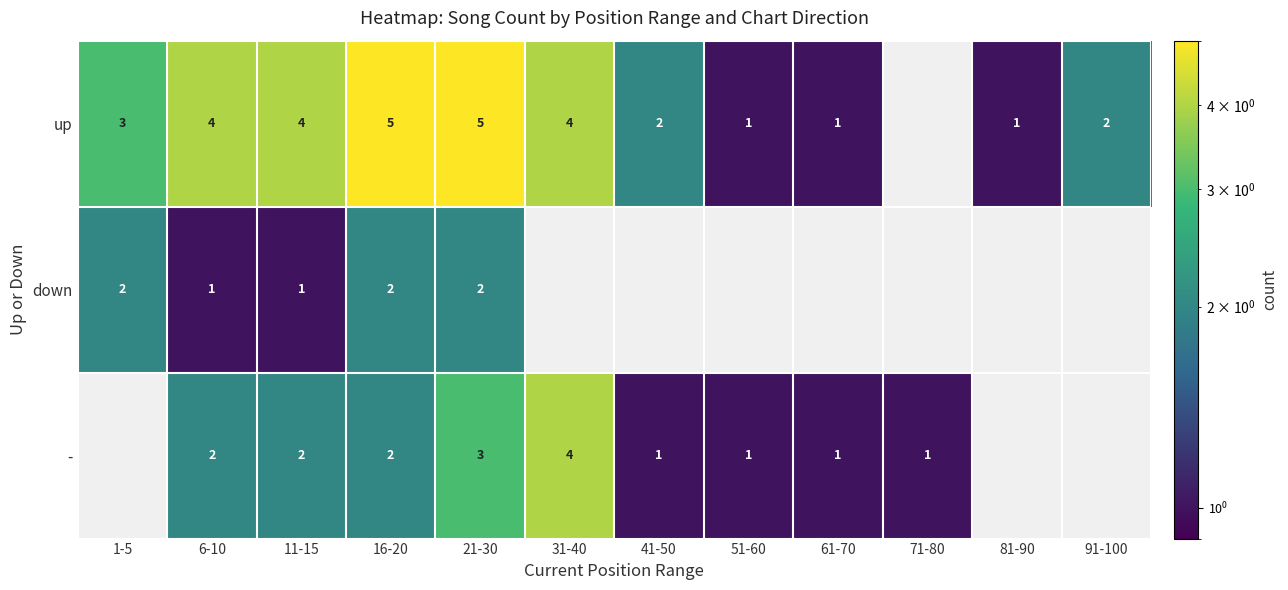

The value of up at 16-20 is 2. True or false?

False